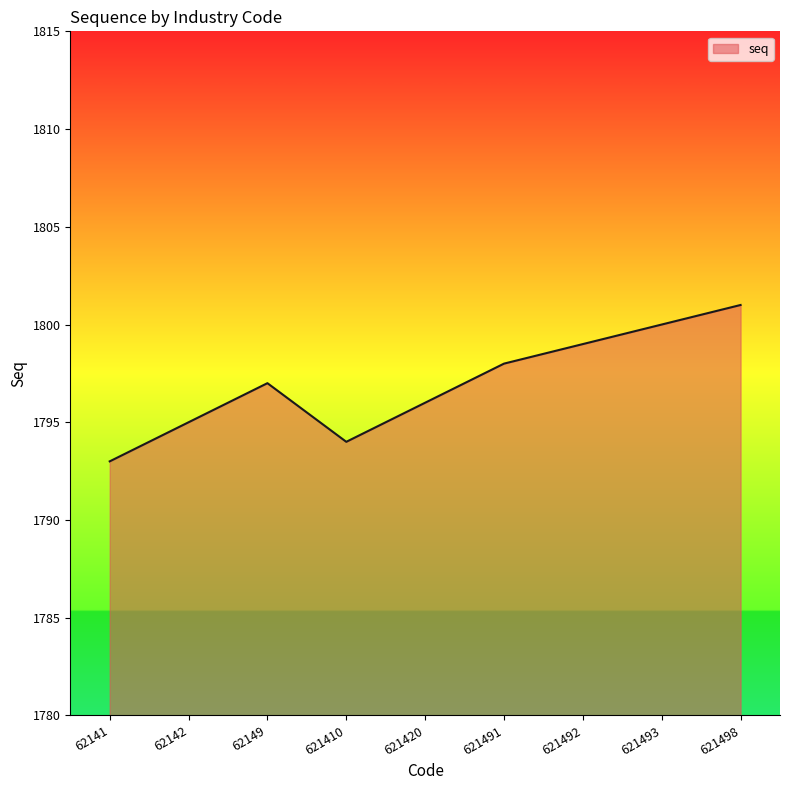

At which category does the chart reach its minimum across all series?

62141